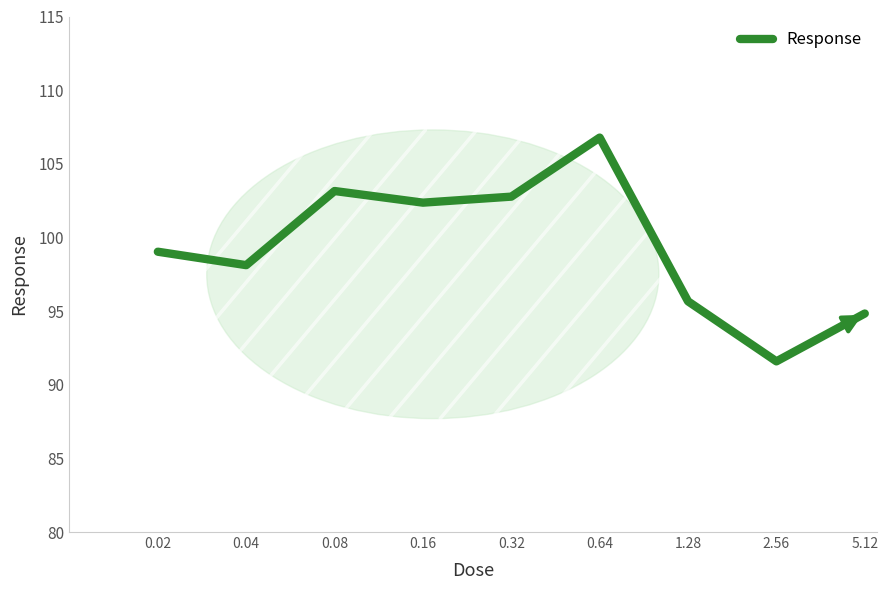

What is the greatest value displayed?

106.8